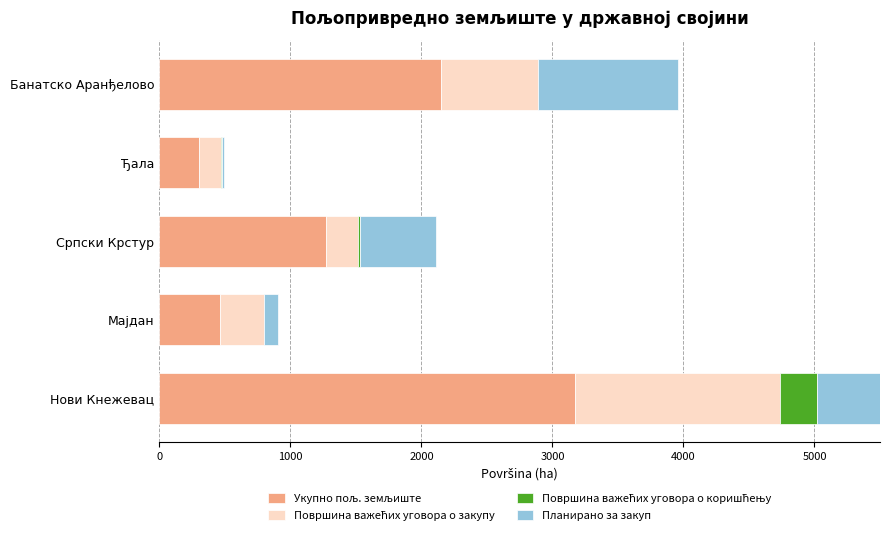

At how many categories does at least one series exceed 1590?

2